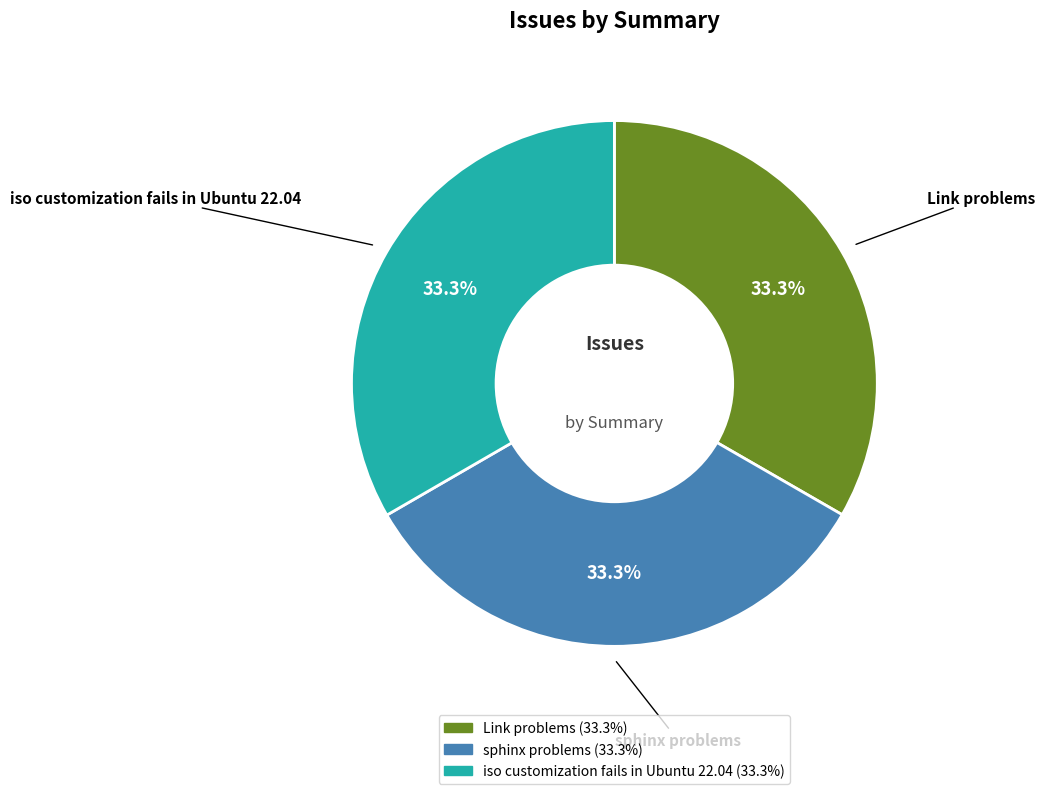

What portion of the pie excludes sphinx problems?

66.7%